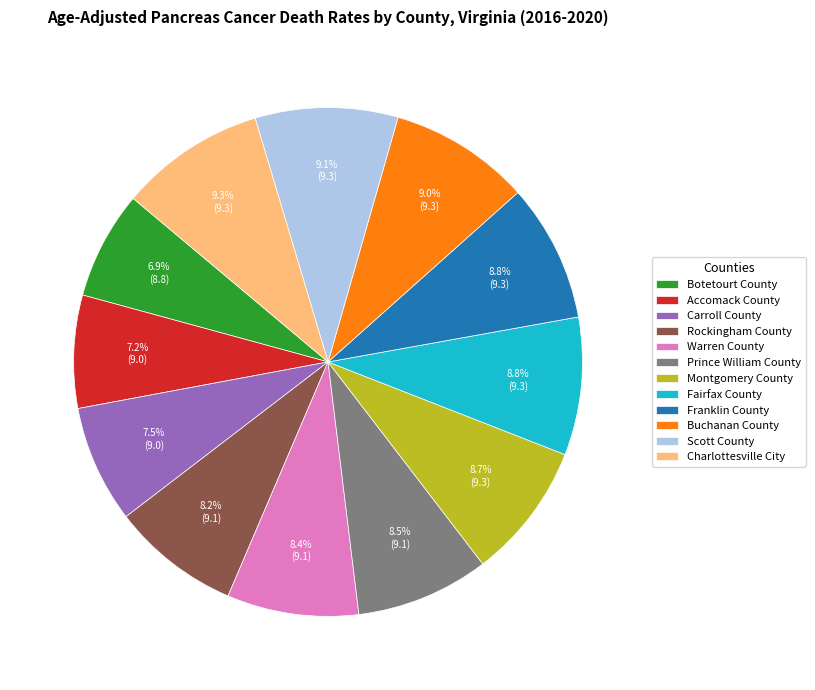

How many segments does this pie chart have?

12